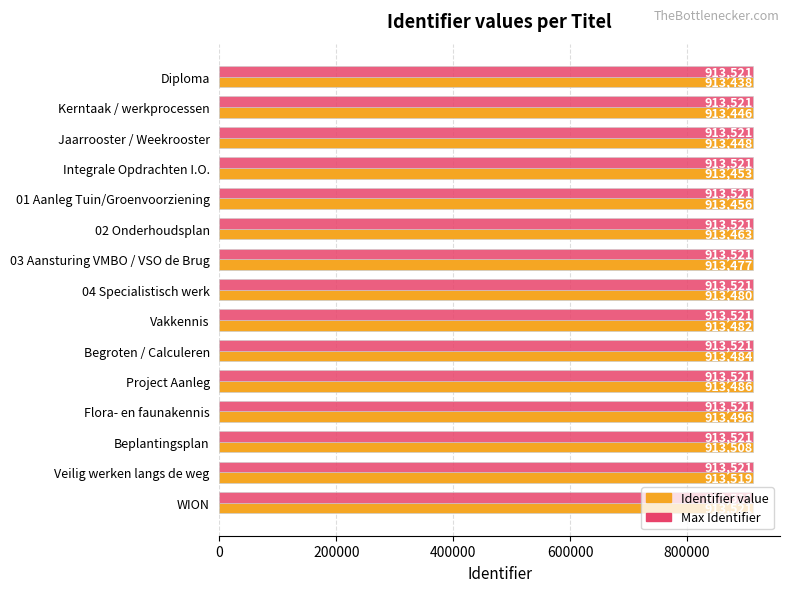

What is the difference between the highest and lowest values at Beplantingsplan?

13